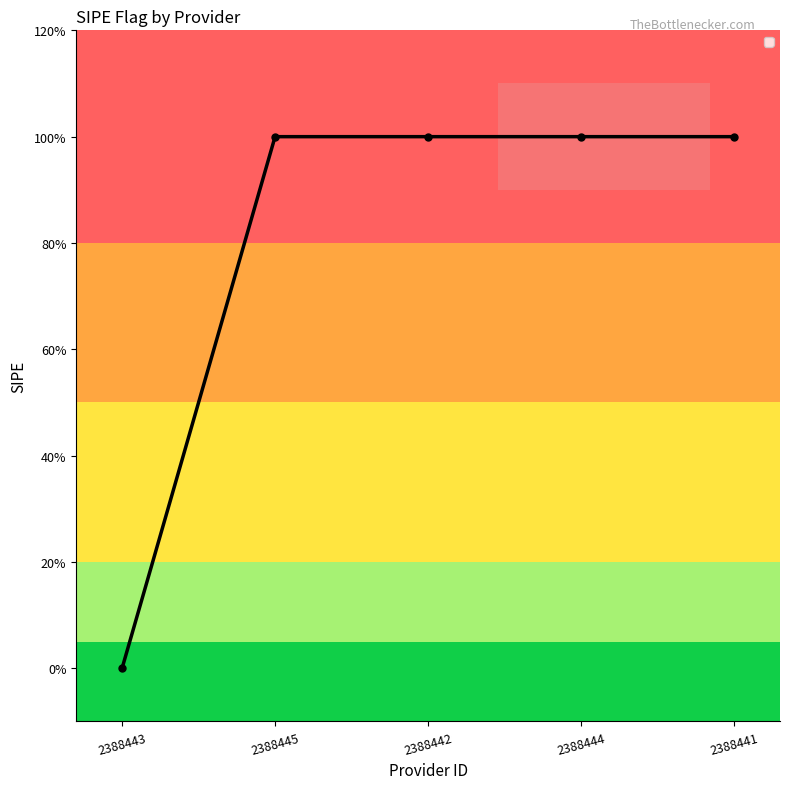

Does the chart have visible grid lines?

No